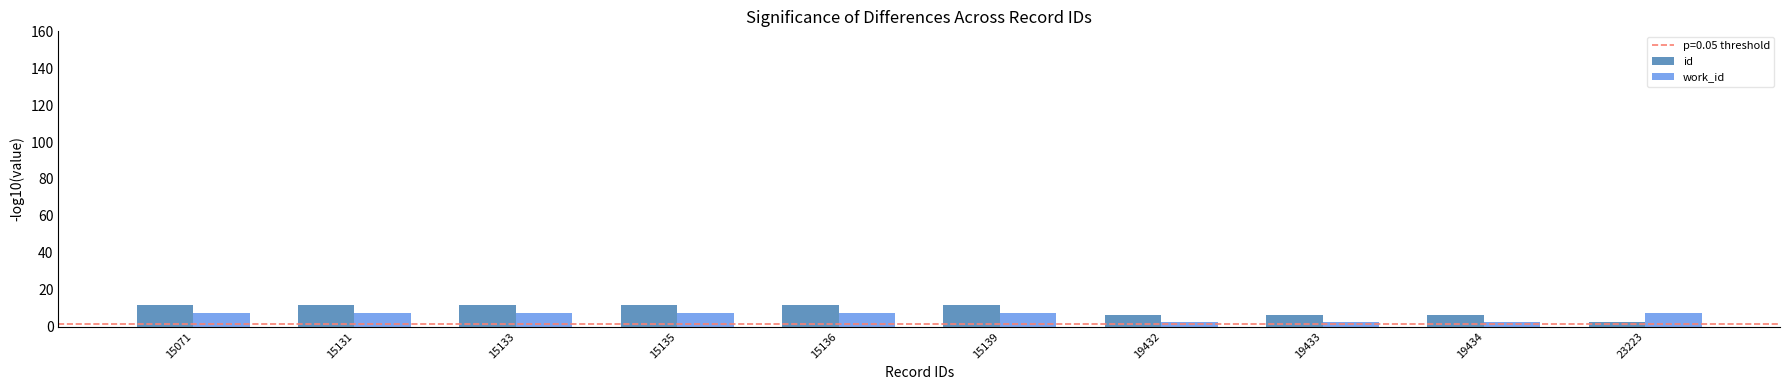

What is the difference between the id values at 15139 and 19434?

5.4